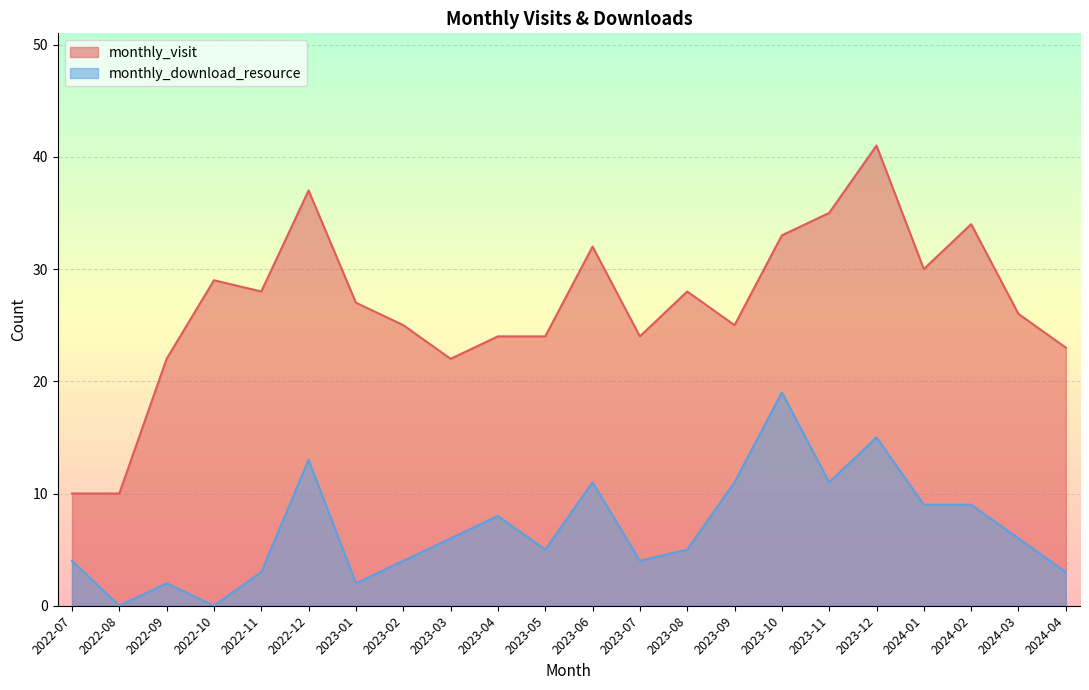

True or false: monthly_download_resource and monthly_visit cross at least once.

False